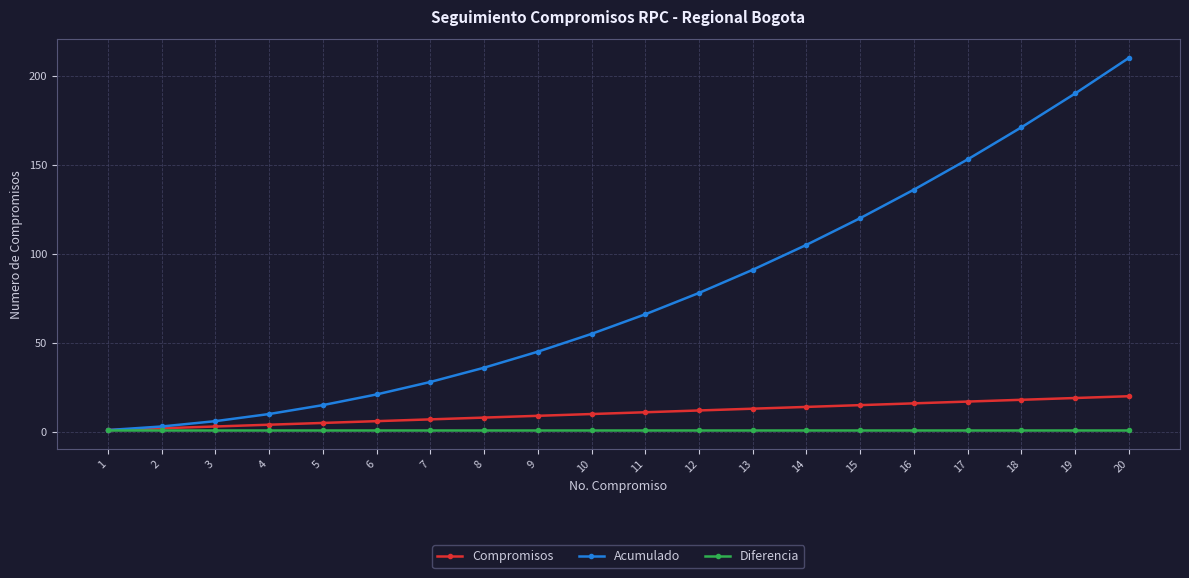

Between 12 and 18, which series saw the biggest shift?

Acumulado